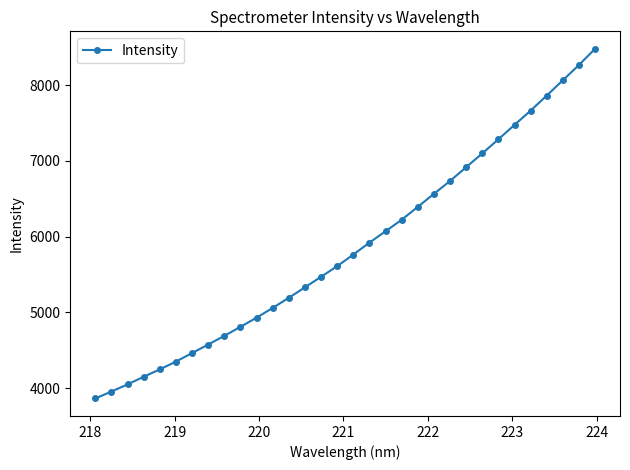

What is the value of the 5th point from the left?

4248.6